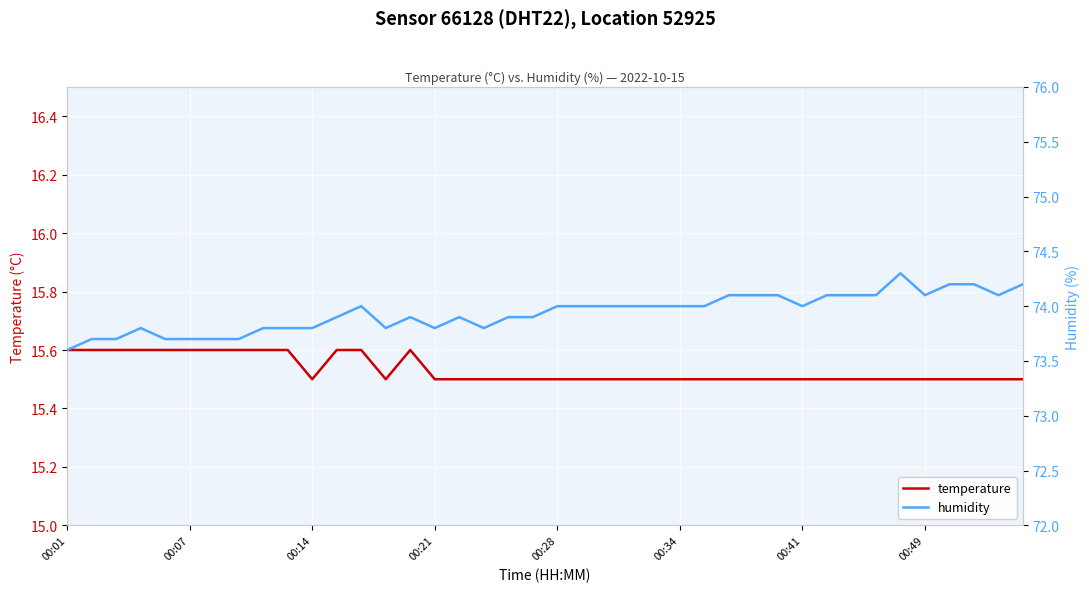

What is the maximum value for temperature?

15.6